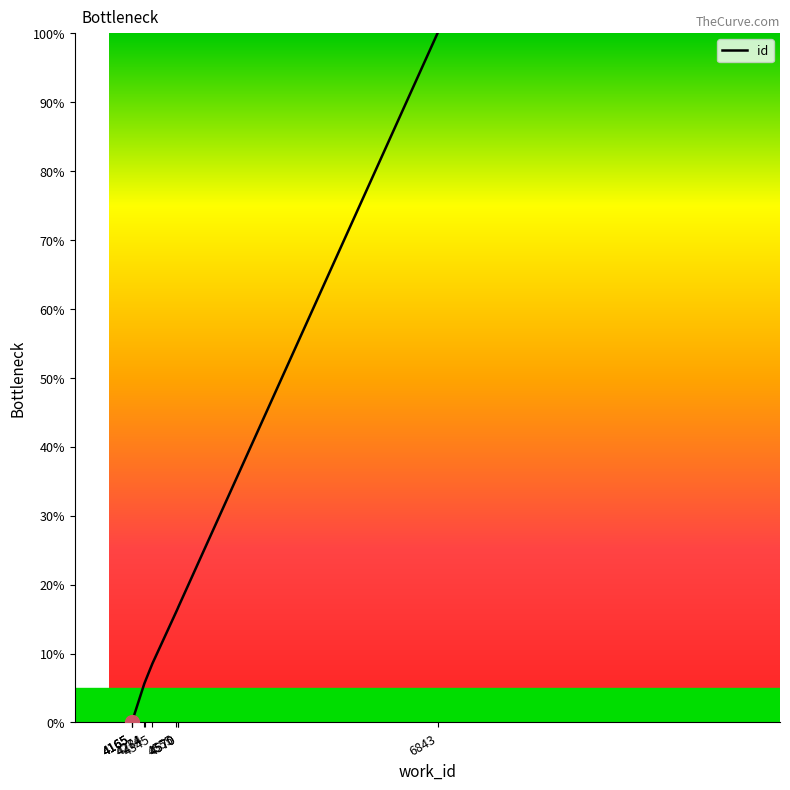

At which label does the data first exceed 8?

4345